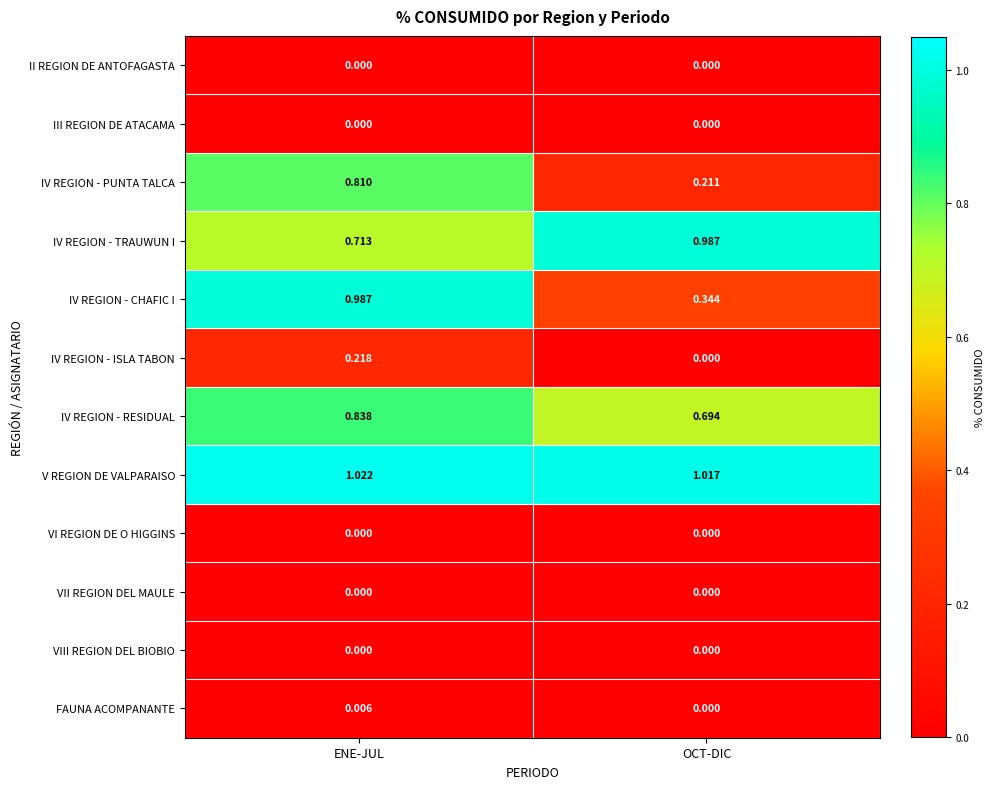

Which series has the largest range (max minus min)?

IV REGION - CHAFIC I